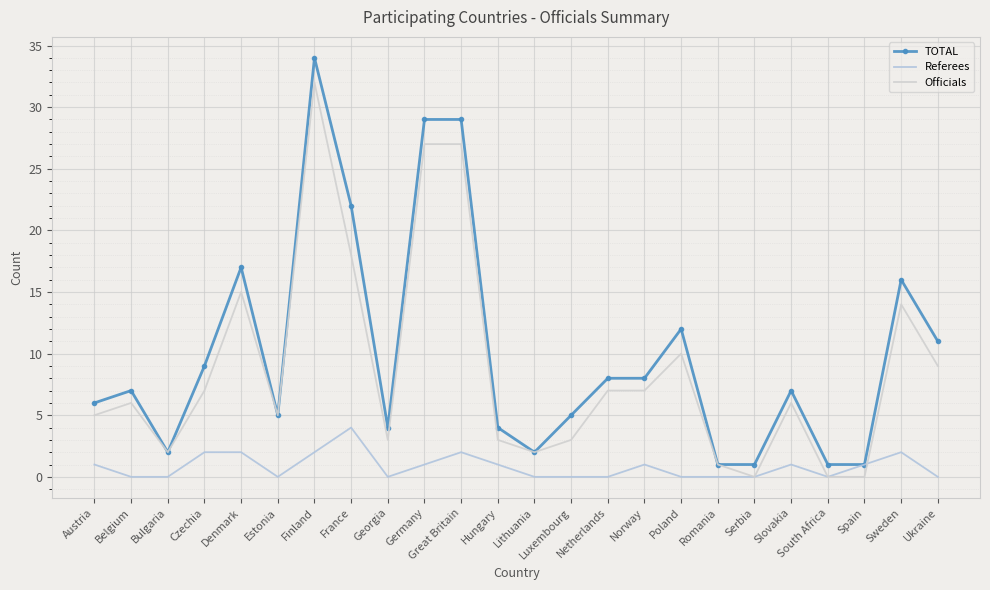

At which category does the chart reach its minimum across all series?

Belgium